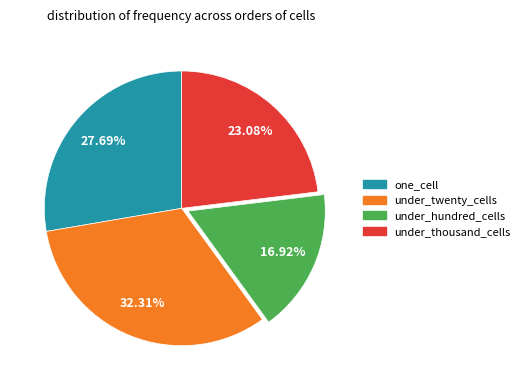

Approximately how many times larger is the value at under_hundred_cells compared to under_twenty_cells?

0.5